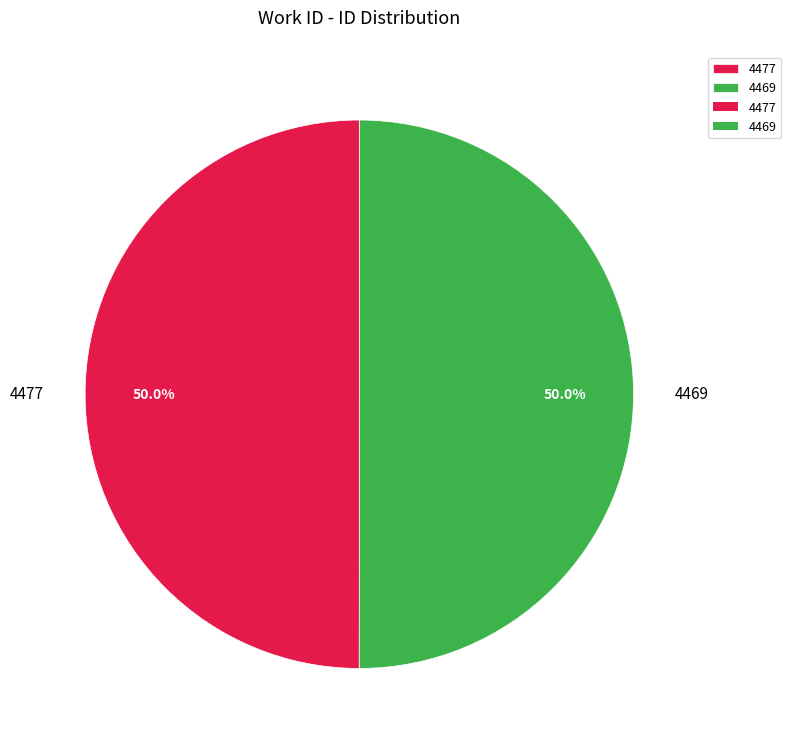

What is the ratio of the value at 4469 to the value at 4477?

1.0